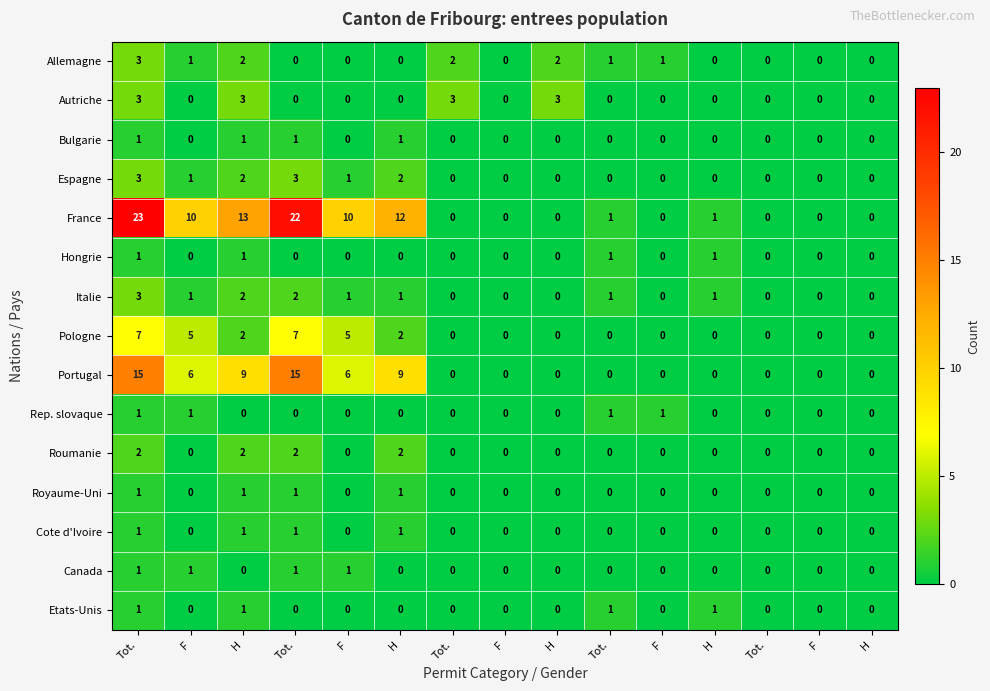

Reading left to right, list all the values displayed in this chart.

Allemagne: Tot.=3	F=1	H=2	Tot.=0	F=0	H=0	Tot.=2	F=0	H=2	Tot.=1	F=1	H=0	Tot.=0	F=0	H=0
Autriche: Tot.=3	F=0	H=3	Tot.=0	F=0	H=0	Tot.=3	F=0	H=3	Tot.=0	F=0	H=0	Tot.=0	F=0	H=0
Bulgarie: Tot.=1	F=0	H=1	Tot.=1	F=0	H=1	Tot.=0	F=0	H=0	Tot.=0	F=0	H=0	Tot.=0	F=0	H=0
Espagne: Tot.=3	F=1	H=2	Tot.=3	F=1	H=2	Tot.=0	F=0	H=0	Tot.=0	F=0	H=0	Tot.=0	F=0	H=0
France: Tot.=23	F=10	H=13	Tot.=22	F=10	H=12	Tot.=0	F=0	H=0	Tot.=1	F=0	H=1	Tot.=0	F=0	H=0
Hongrie: Tot.=1	F=0	H=1	Tot.=0	F=0	H=0	Tot.=0	F=0	H=0	Tot.=1	F=0	H=1	Tot.=0	F=0	H=0
Italie: Tot.=3	F=1	H=2	Tot.=2	F=1	H=1	Tot.=0	F=0	H=0	Tot.=1	F=0	H=1	Tot.=0	F=0	H=0
Pologne: Tot.=7	F=5	H=2	Tot.=7	F=5	H=2	Tot.=0	F=0	H=0	Tot.=0	F=0	H=0	Tot.=0	F=0	H=0
Portugal: Tot.=15	F=6	H=9	Tot.=15	F=6	H=9	Tot.=0	F=0	H=0	Tot.=0	F=0	H=0	Tot.=0	F=0	H=0
Rep. slovaque: Tot.=1	F=1	H=0	Tot.=0	F=0	H=0	Tot.=0	F=0	H=0	Tot.=1	F=1	H=0	Tot.=0	F=0	H=0
Roumanie: Tot.=2	F=0	H=2	Tot.=2	F=0	H=2	Tot.=0	F=0	H=0	Tot.=0	F=0	H=0	Tot.=0	F=0	H=0
Royaume-Uni: Tot.=1	F=0	H=1	Tot.=1	F=0	H=1	Tot.=0	F=0	H=0	Tot.=0	F=0	H=0	Tot.=0	F=0	H=0
Cote d'Ivoire: Tot.=1	F=0	H=1	Tot.=1	F=0	H=1	Tot.=0	F=0	H=0	Tot.=0	F=0	H=0	Tot.=0	F=0	H=0
Canada: Tot.=1	F=1	H=0	Tot.=1	F=1	H=0	Tot.=0	F=0	H=0	Tot.=0	F=0	H=0	Tot.=0	F=0	H=0
Etats-Unis: Tot.=1	F=0	H=1	Tot.=0	F=0	H=0	Tot.=0	F=0	H=0	Tot.=1	F=0	H=1	Tot.=0	F=0	H=0